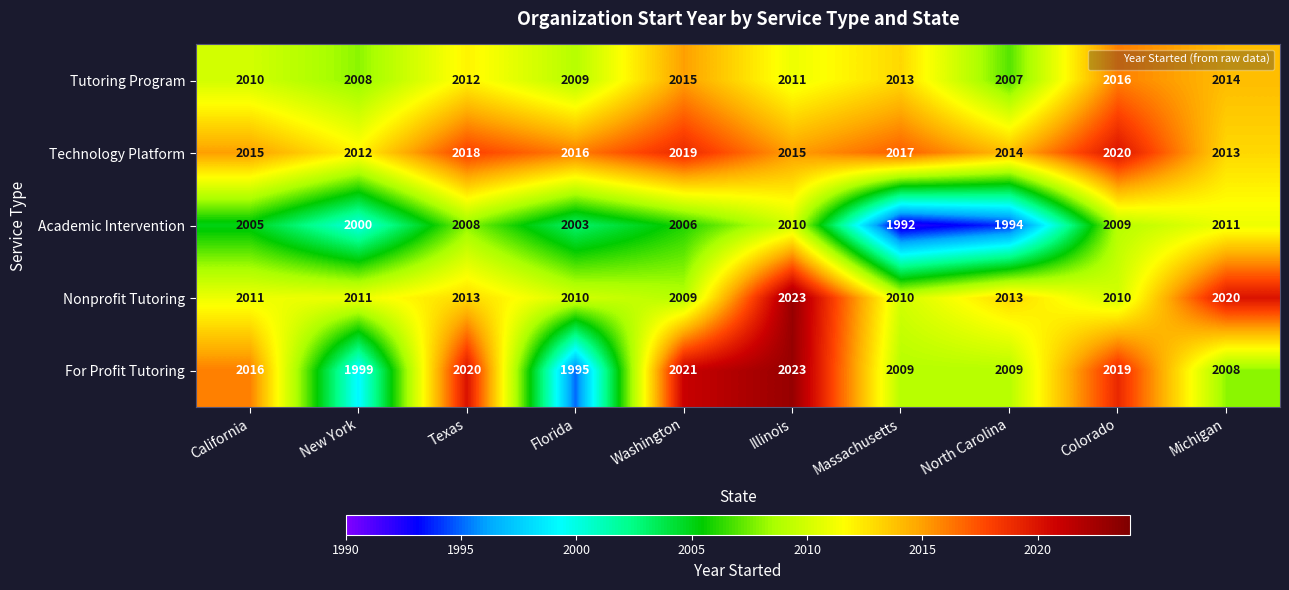

At which category does the chart reach its minimum across all series?

Massachusetts